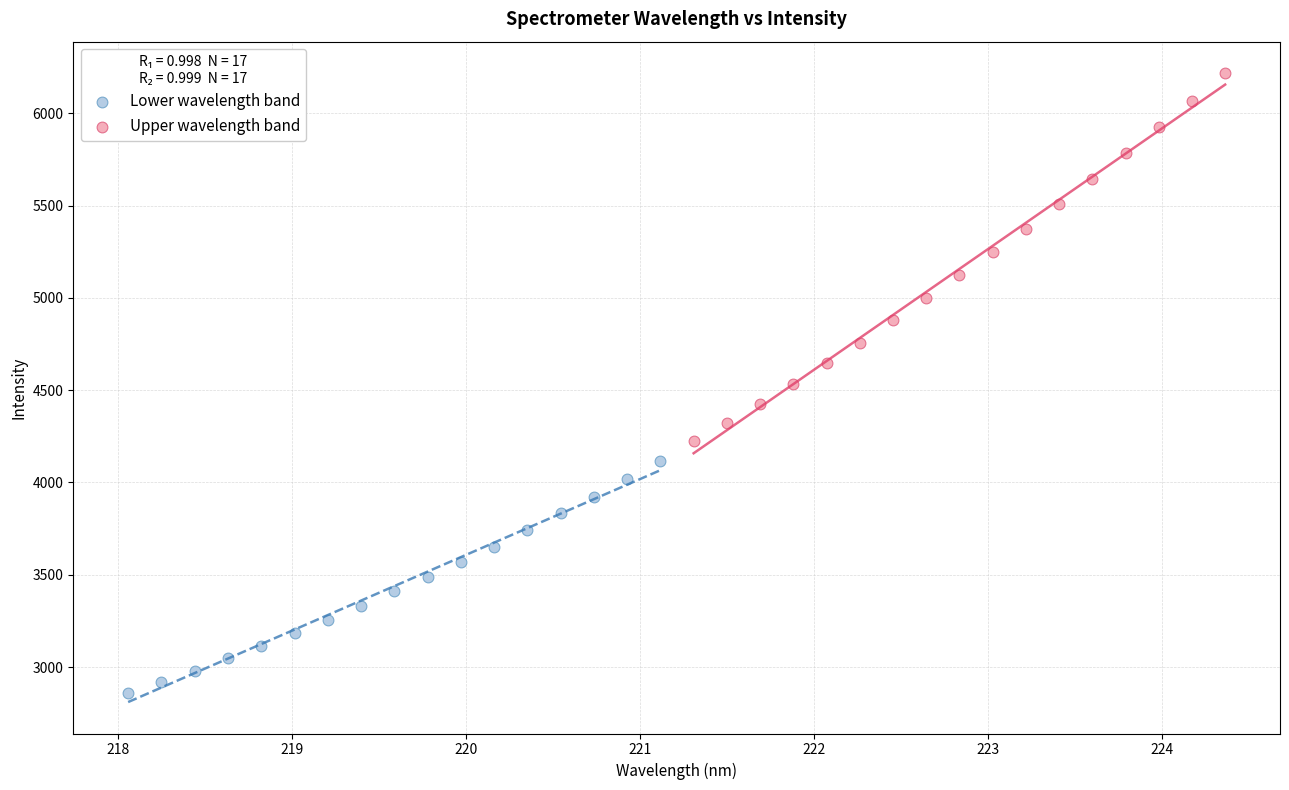

Which series reaches the maximum Y coordinate?

Upper wavelength band